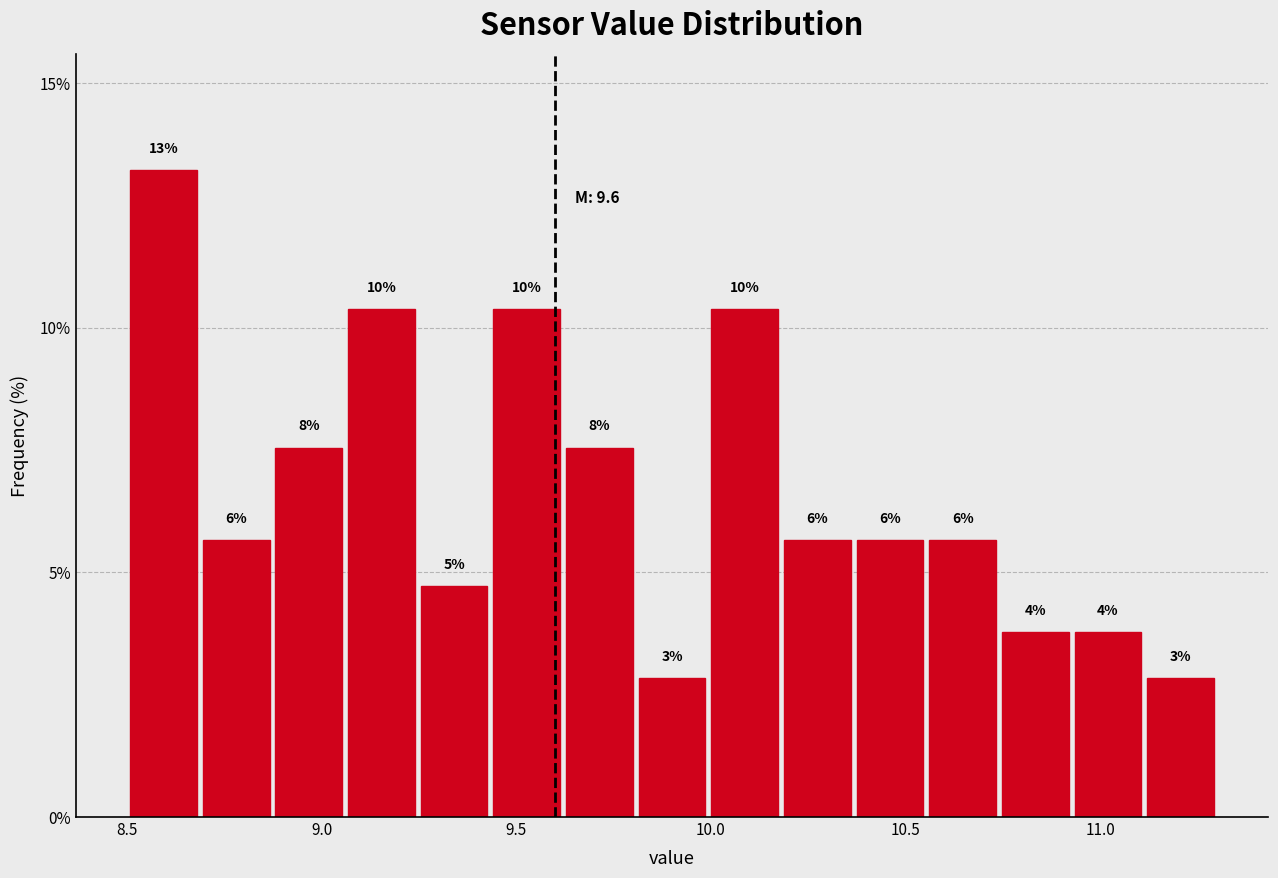

Around what value on the x-axis is the tallest bar? Give the approximate position of its centre, as read against the axis.

8.60